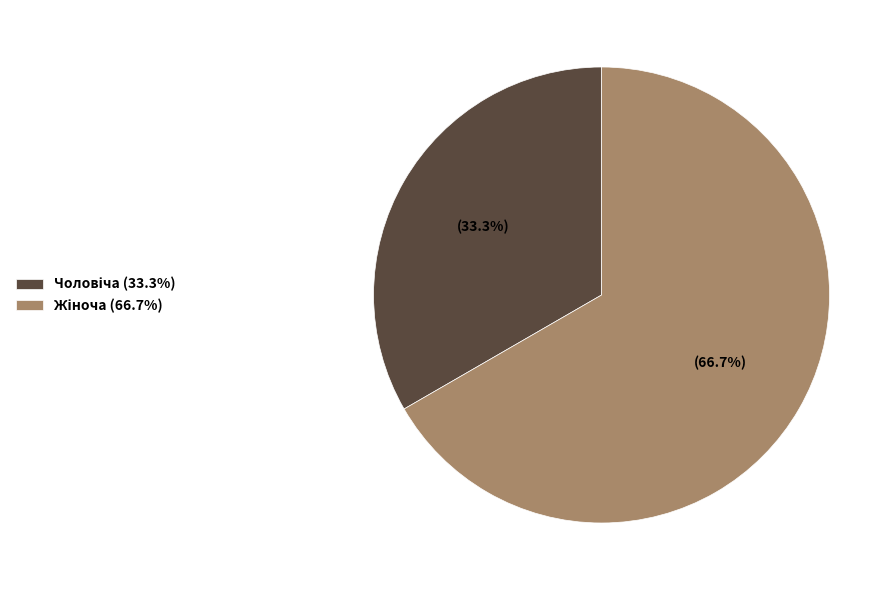

Is there a majority slice in this chart?

Yes